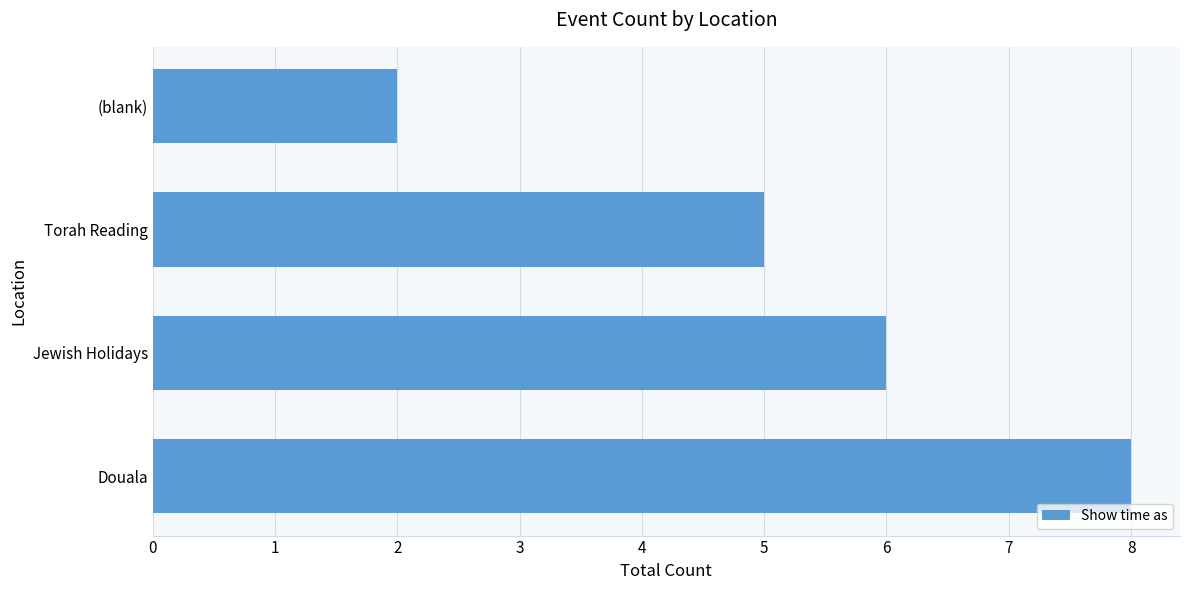

What is the change in value from Torah Reading to (blank)?

-3